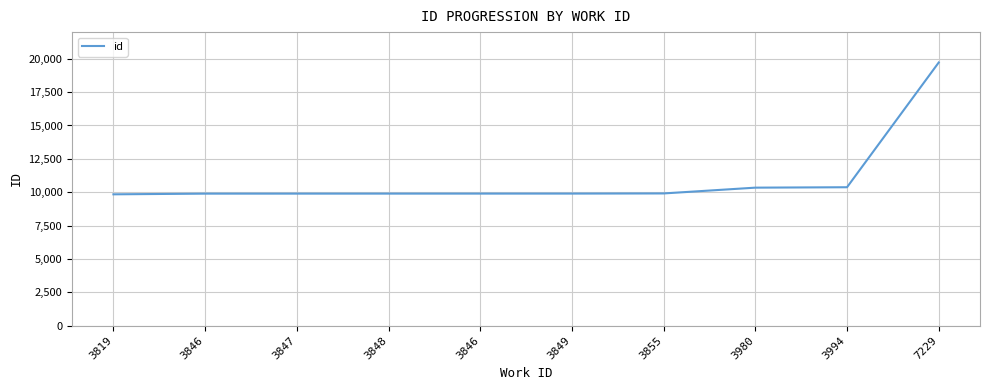

What is the value of the 9th point from the left?

10370